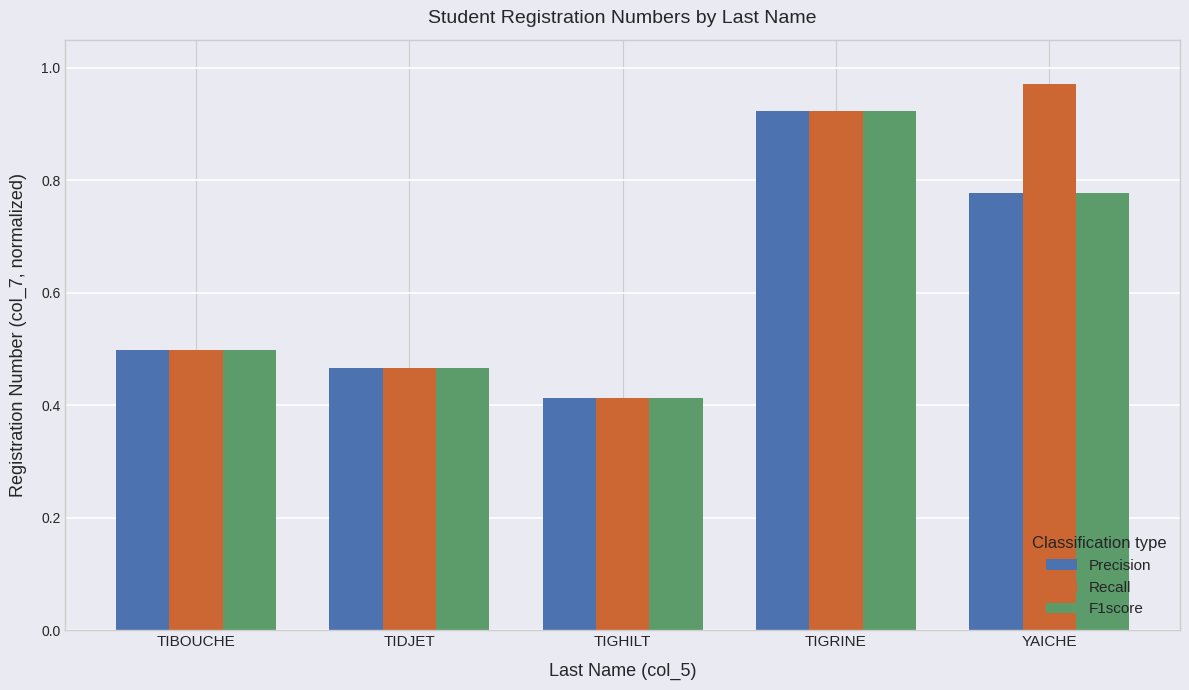

What position from the right is TIGRINE?

2